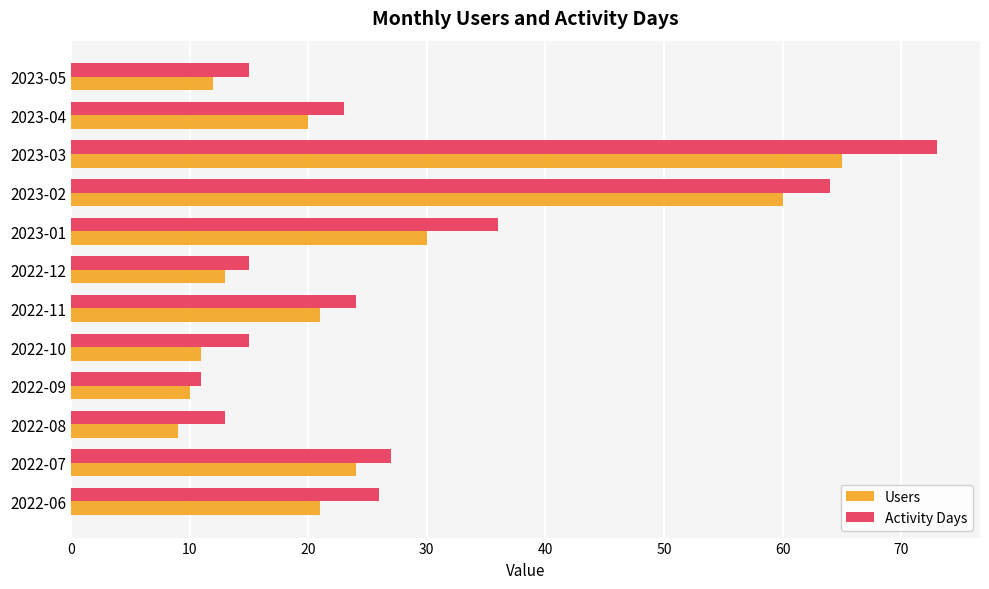

At which category is the sum across all series the highest?

2023-03